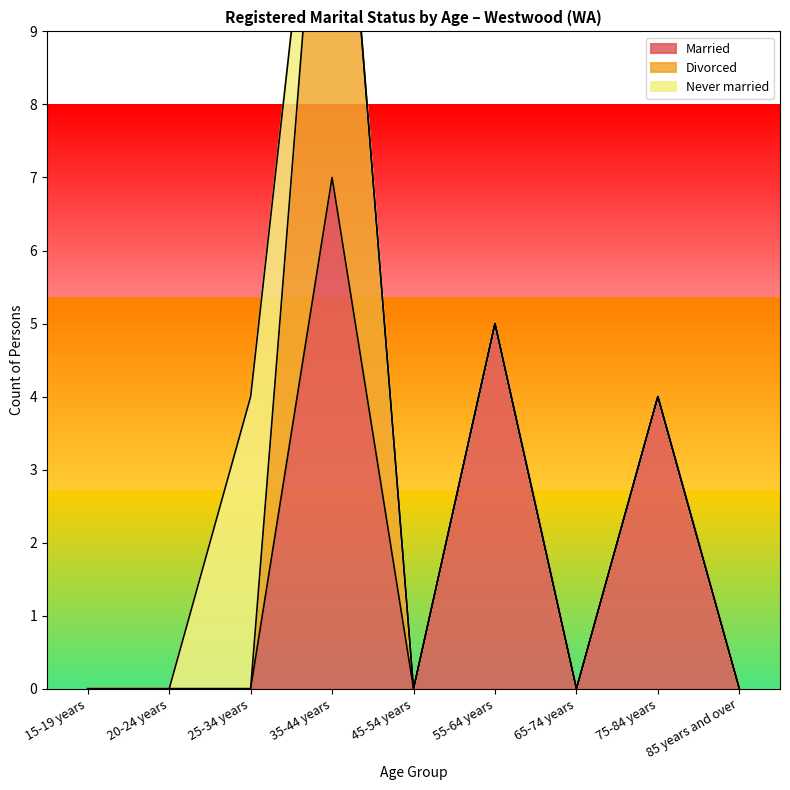

True or false: Married and Divorced cross at least once.

False